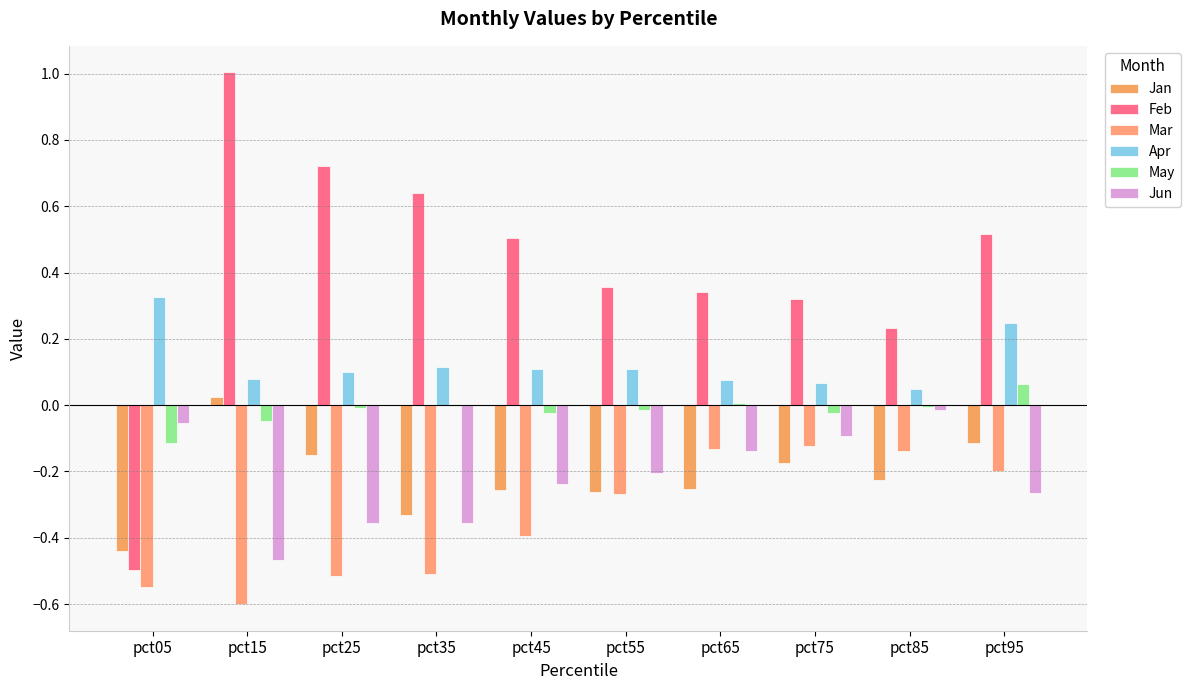

The value of May at pct65 is 0.0. True or false?

False